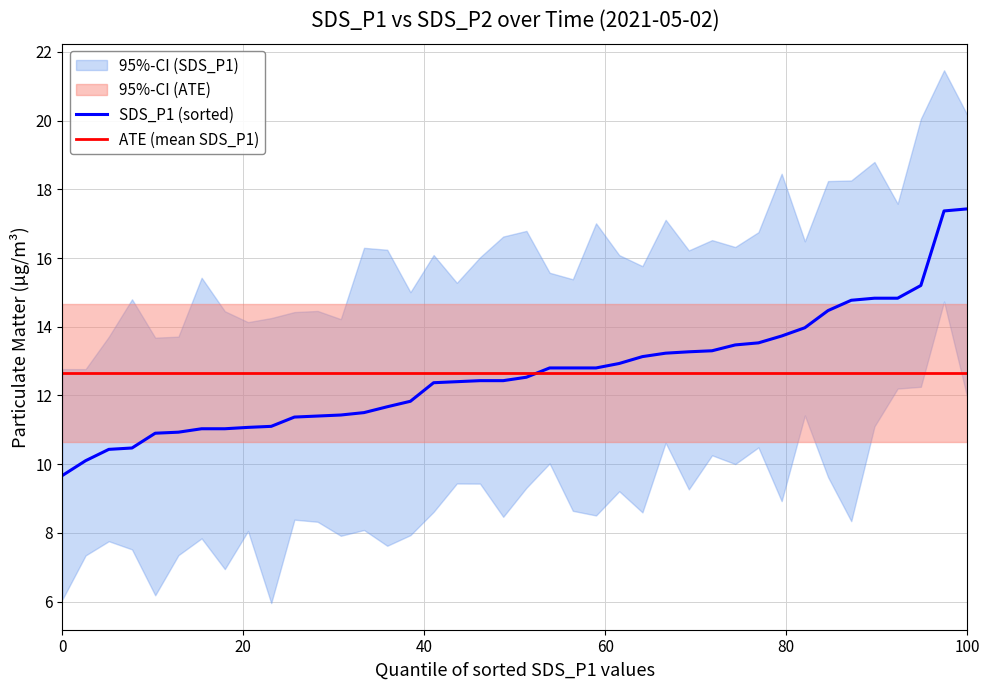

What is the label of the 30th point from the right?

10